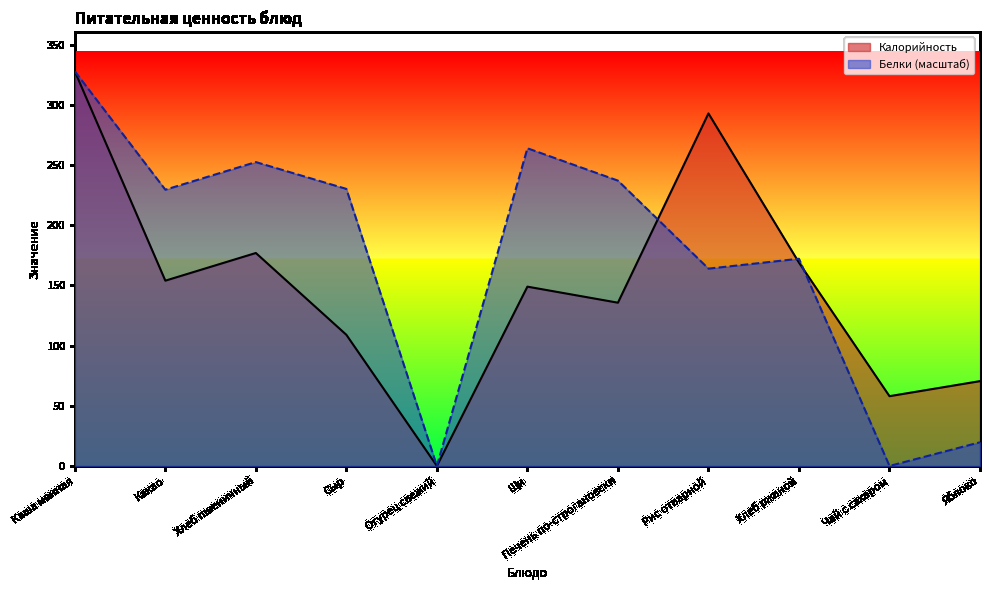

Reading right to left, what are all the values shown in this chart?

Калорийность: 70.5	58.0	169.0	293.0	135.7	149.0	0.0	109.0	177.0	154.0	328.0
Белки: 19.7	0.0	172.2	164.0	237.1	264.0	0.0	230.3	252.6	229.6	328.0